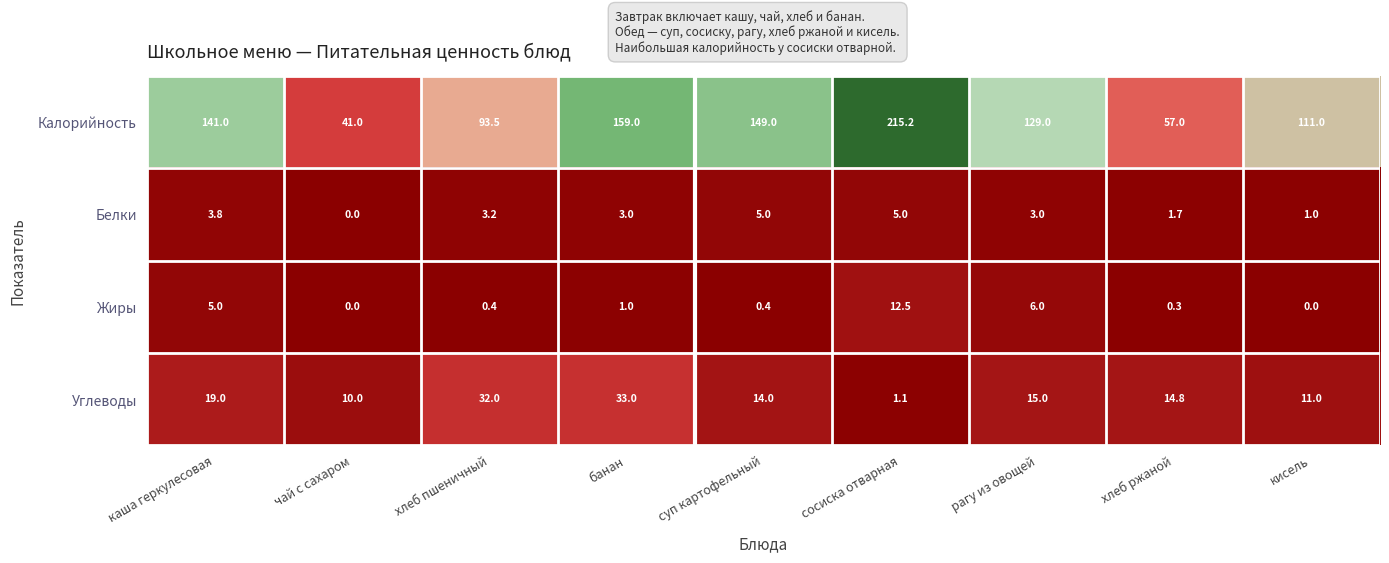

Read the Белки value at сосиска отварная.

5.0